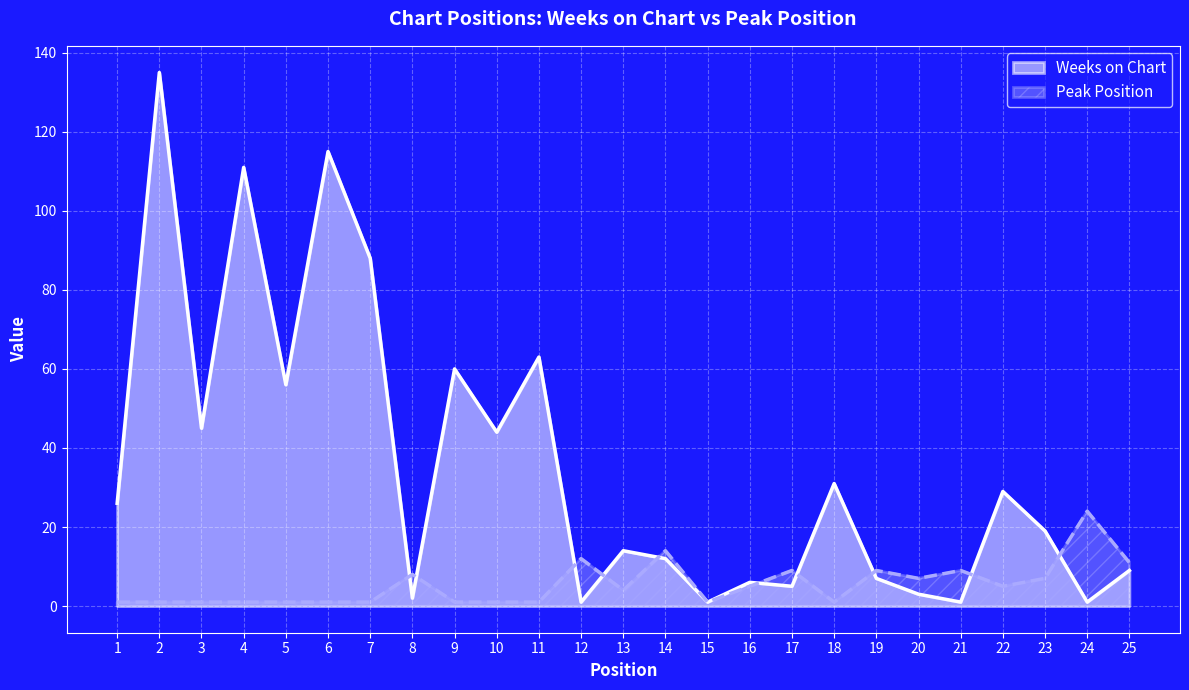

The Peak Position series shows 9 at 21. True or false?

True